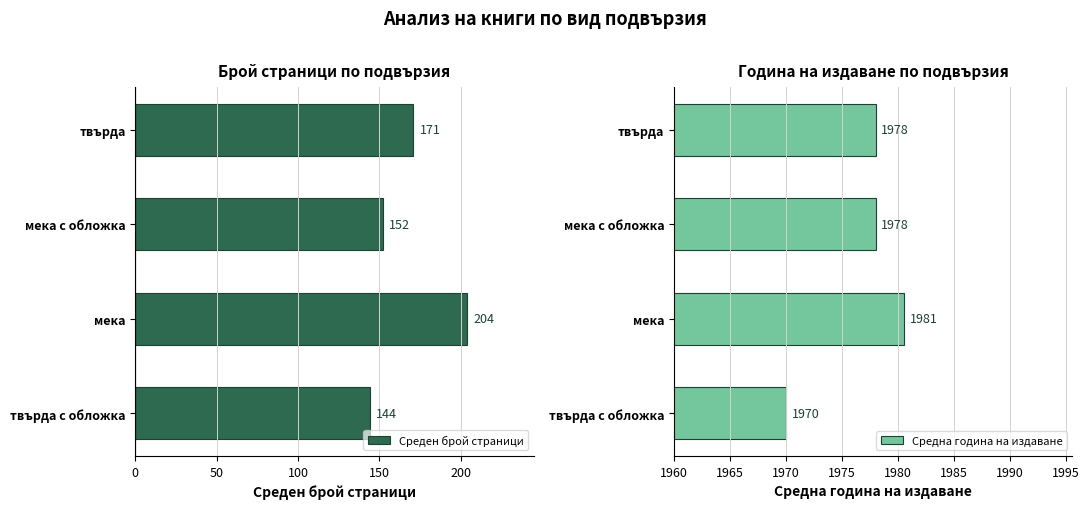

True or false: Среден брой страници has a value of 48.9 at твърда с обложка.

False